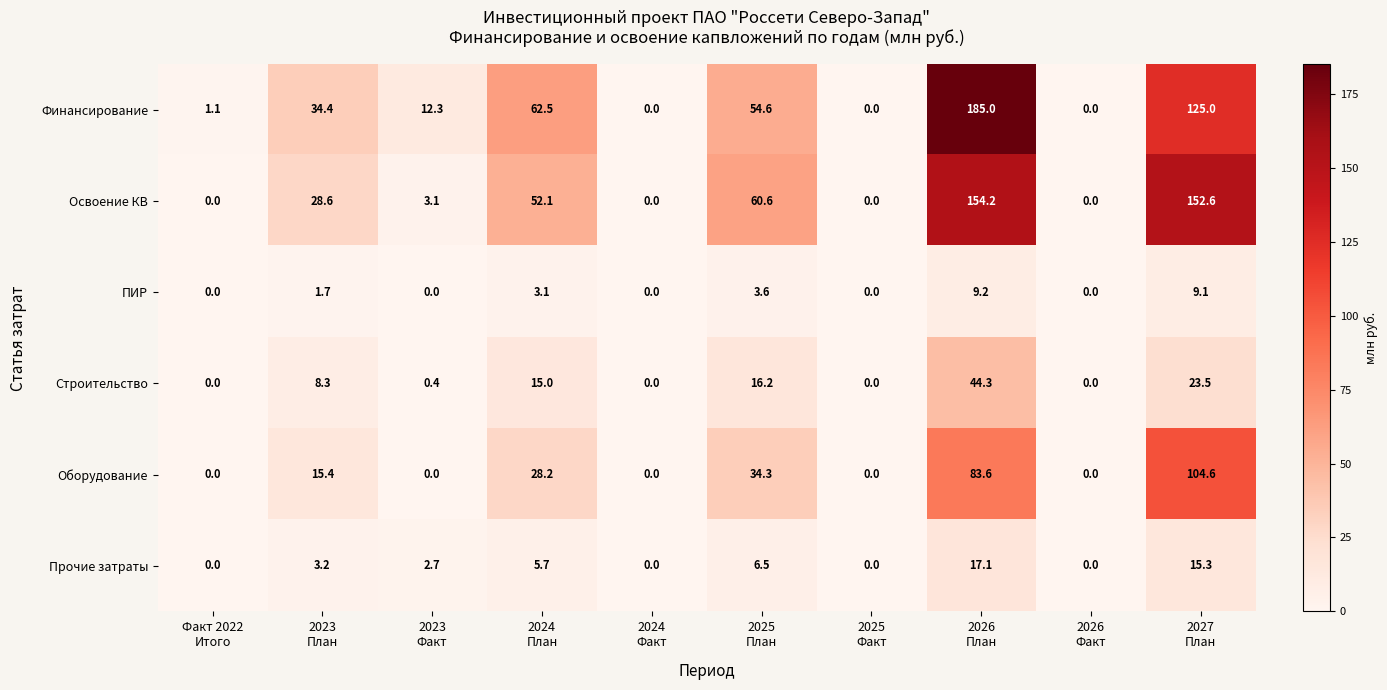

What is the greatest value displayed?

185.0